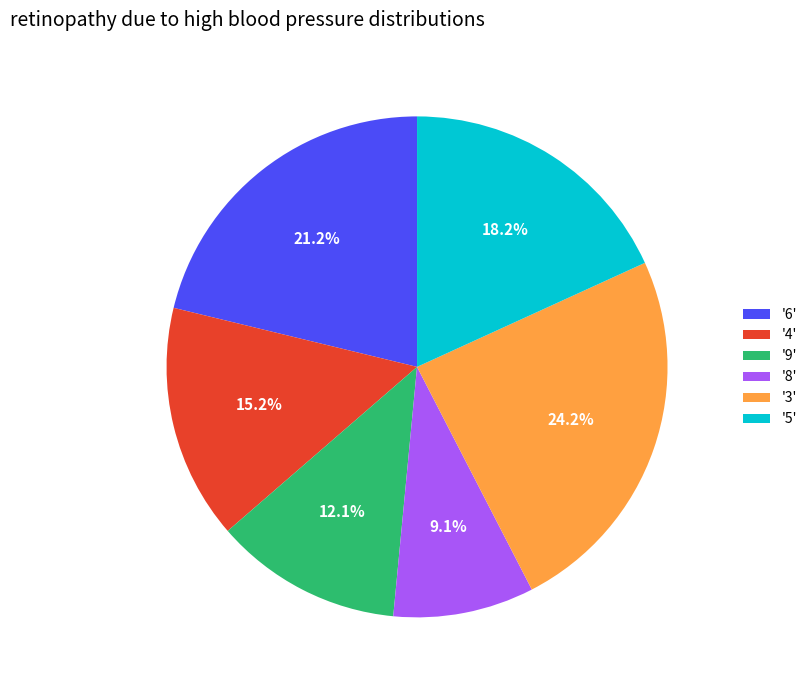

Combined, what portion of the pie is '4' and '9'?

27.3%